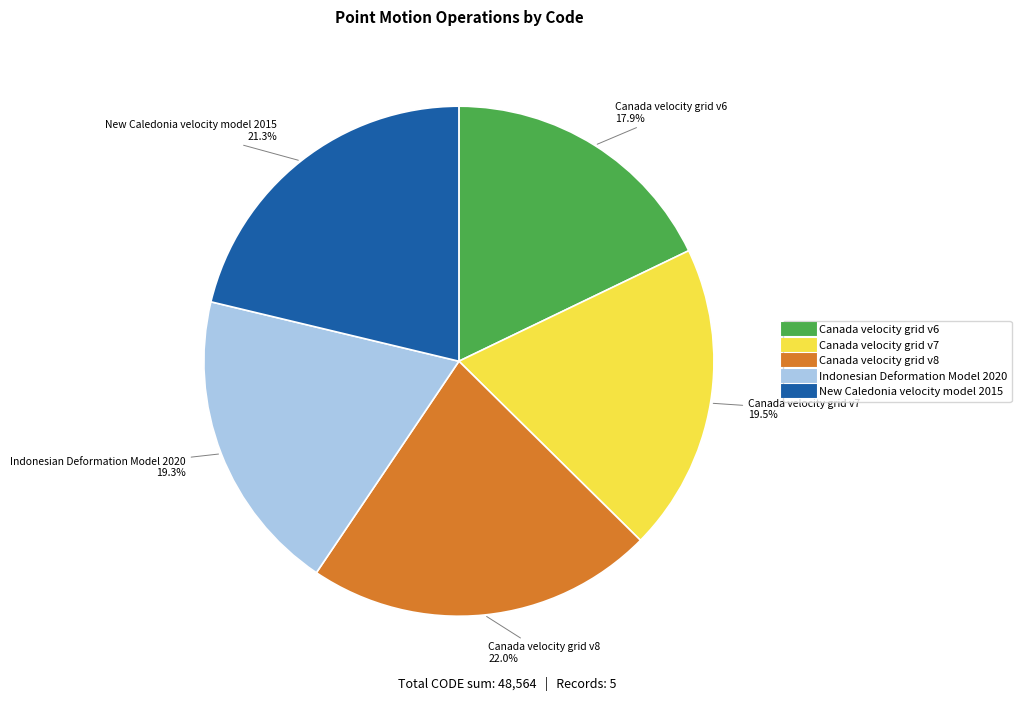

The New Caledonia velocity model 2015 slice represents 21% of the pie. True or false?

True